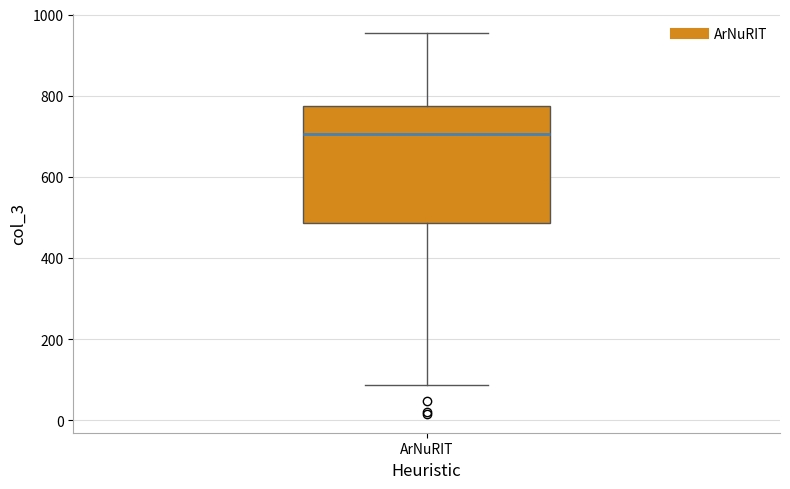

Read this box plot against the y-axis: the position of the median line, the range covered by the box, and the ends of both whiskers. The values are not printed on the chart, so give them approximately, as read against the axis.

median 700, box 480 to 780, whiskers 80 to 960